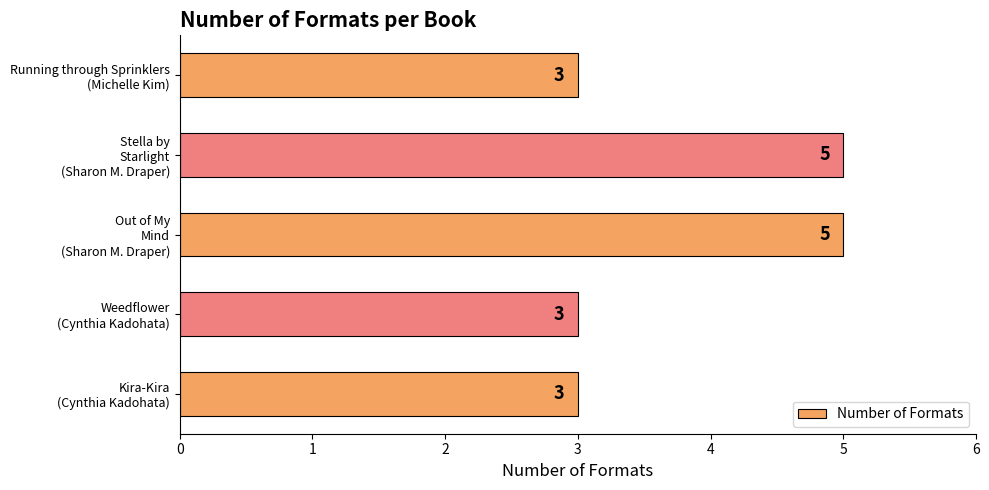

What is the difference between the second highest and second lowest values?

2